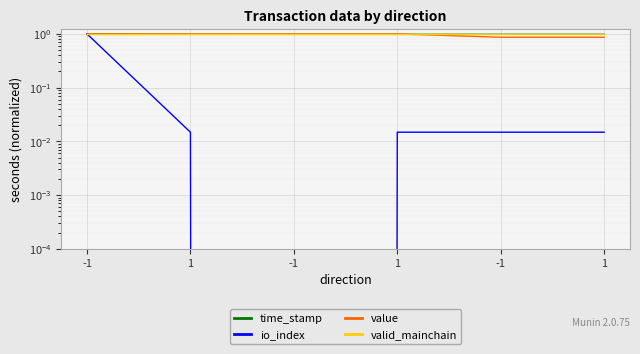

Reading left to right, extract all data points from this chart.

time_stamp: -1=1.0	1=1.0	-1=1.0	1=1.0	-1=1.0	1=1.0
io_index: -1=1.0	1=0.0	-1=0.0	1=0.0	-1=0.0	1=0.0
value: -1=1.0	1=1.0	-1=1.0	1=1.0	-1=0.9	1=0.9
valid_mainchain: -1=1.0	1=1.0	-1=1.0	1=1.0	-1=1.0	1=1.0